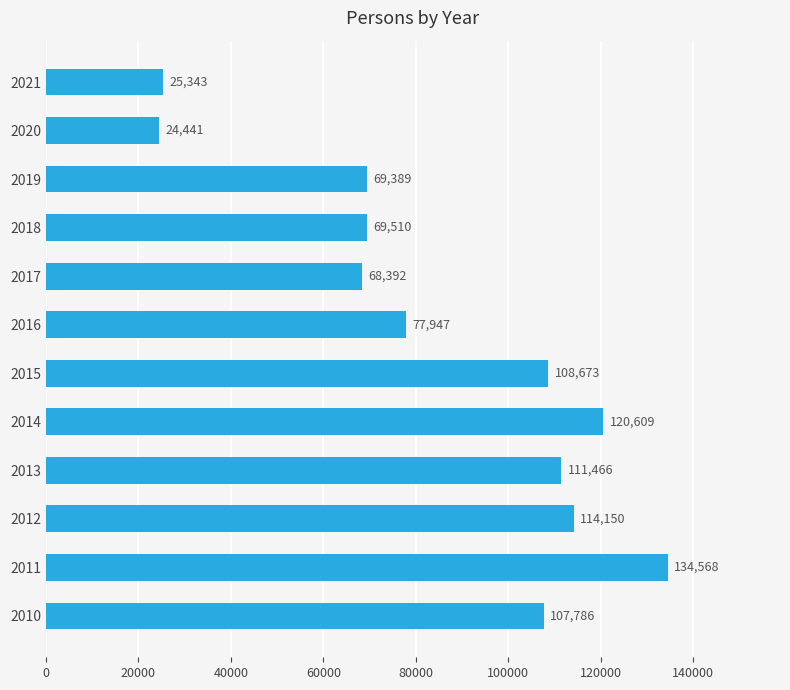

Where is the data nearest to the value 79504?

2016